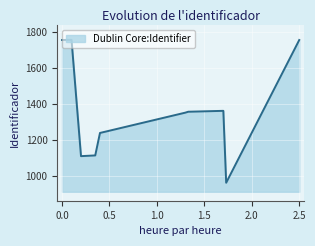

What is the maximum value shown in the chart?

1756